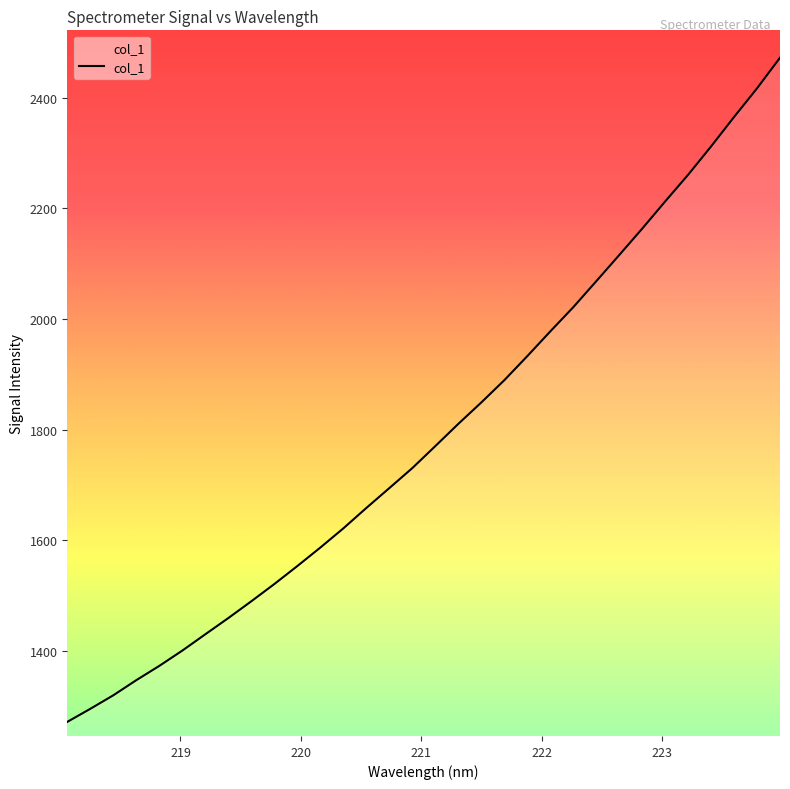

What is the maximum value shown in the chart?

2472.1